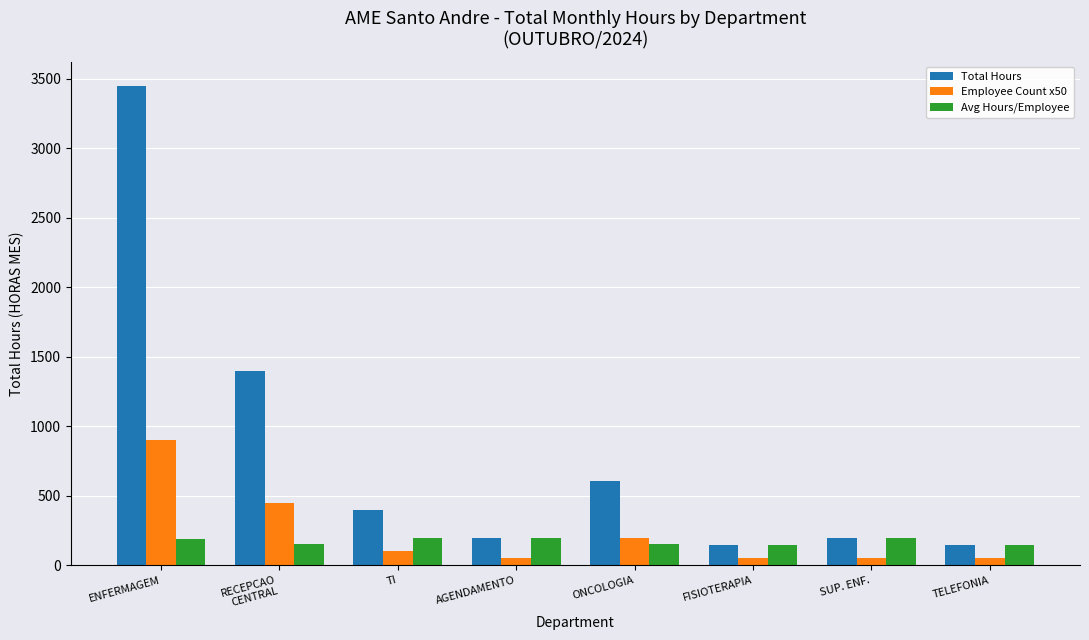

How many values in the Avg Hours/Employee series exceed 191?

4